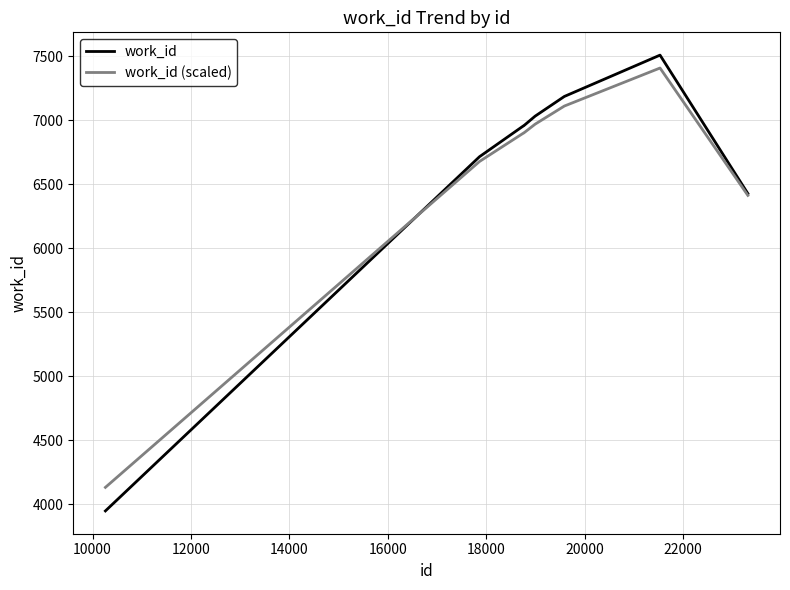

Which series has the widest spread of values?

work_id